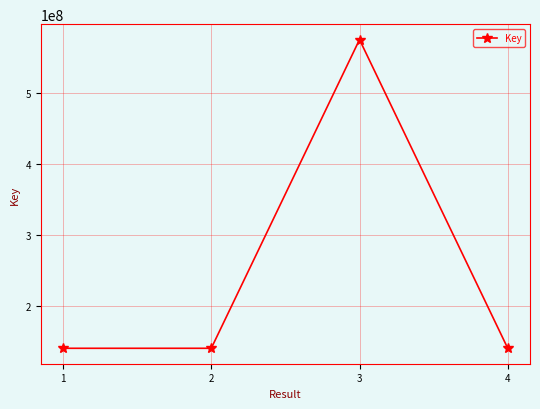

Is it true that the value at 2 is 34869207?

False